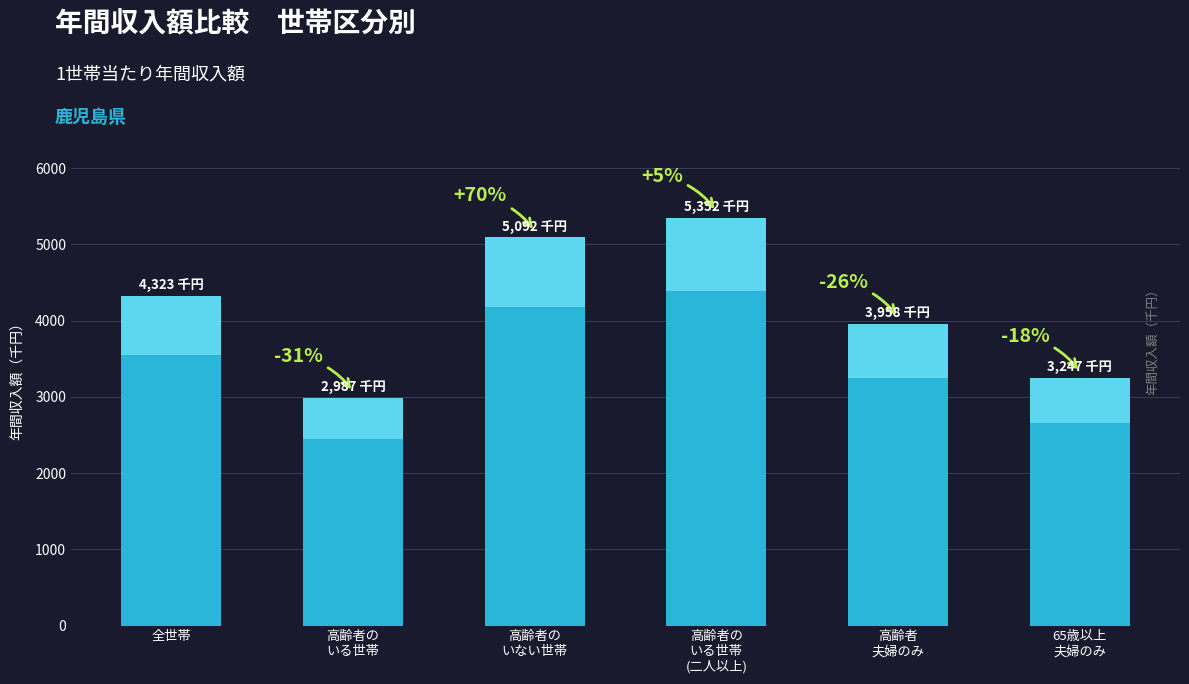

The value at 高齢者の
いない世帯 is 5092. True or false?

True